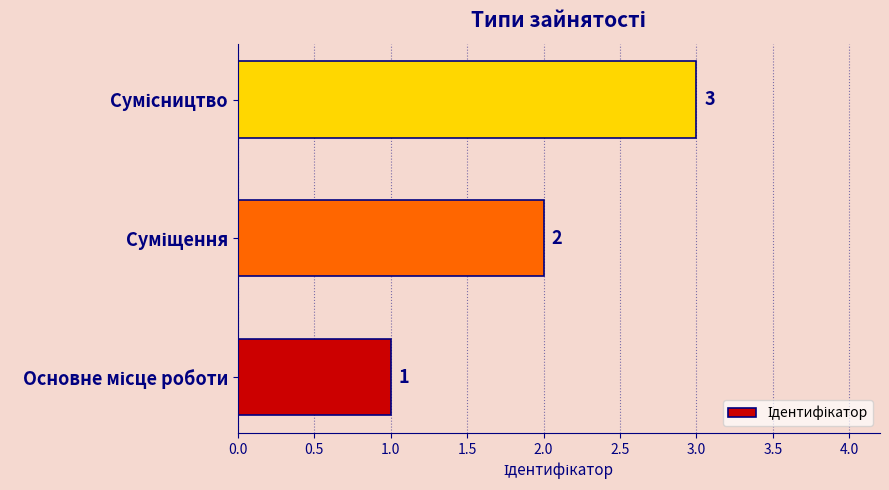

How many bars are there in total?

3